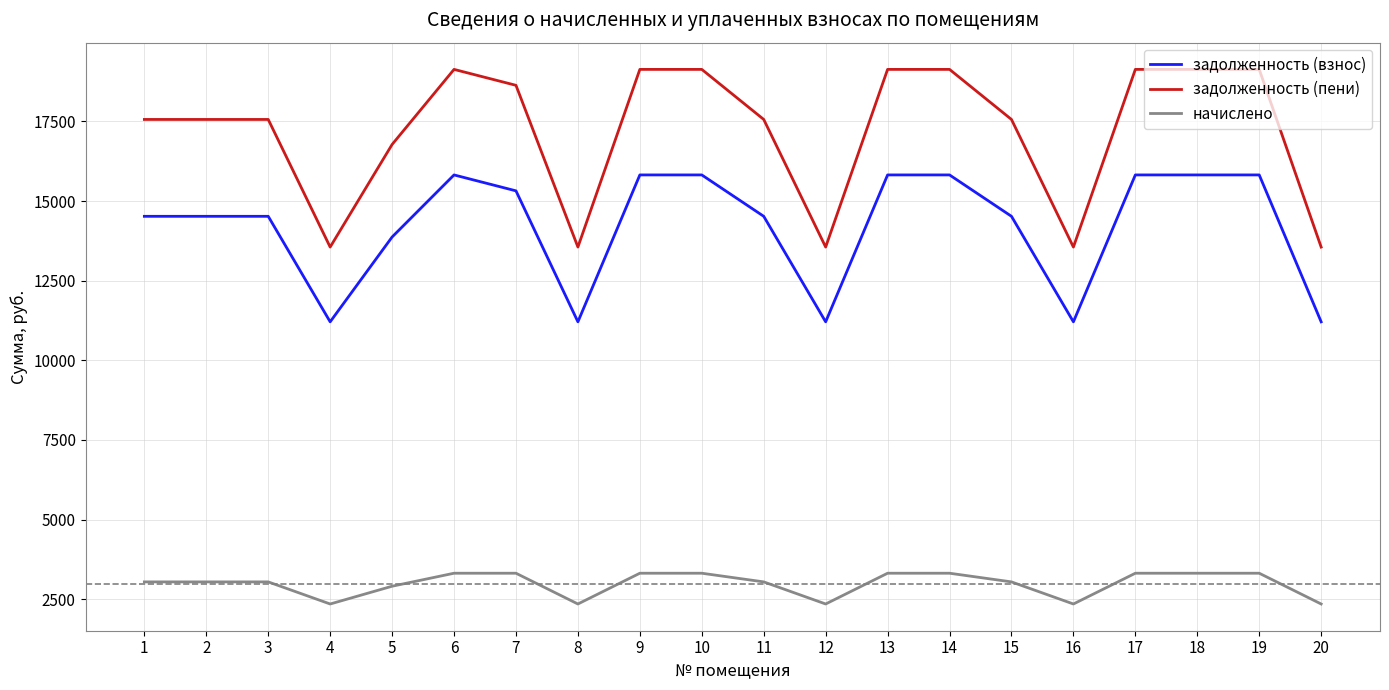

What is the difference between the задолженность (взнос) values at 20 and 9?

4612.7